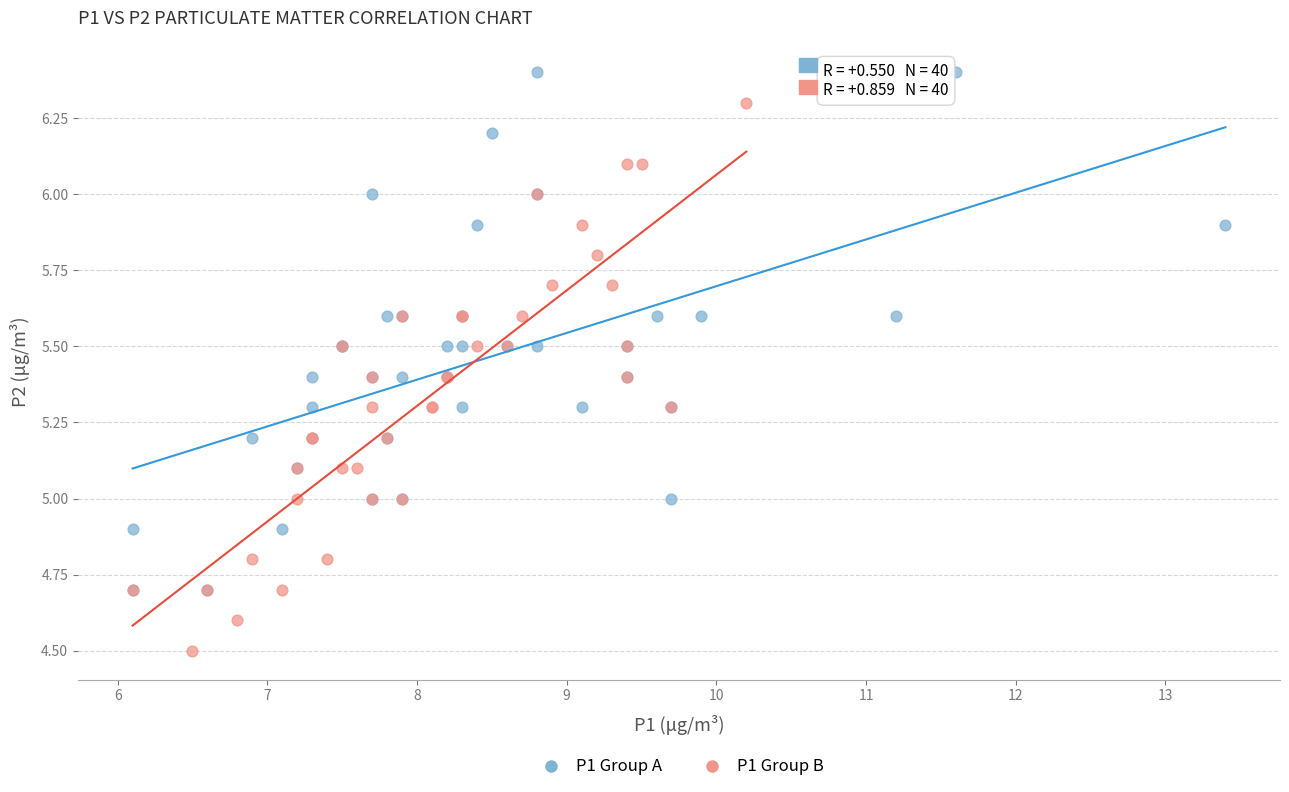

Which series reaches the minimum Y coordinate?

P1 Group B